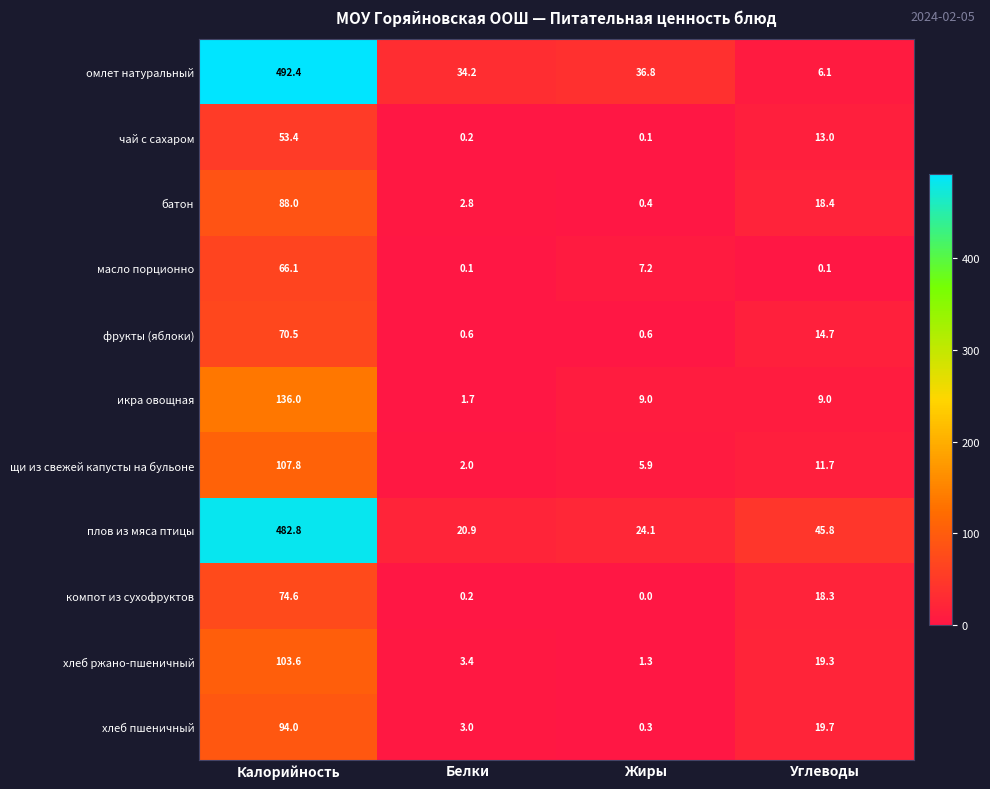

Which category has the highest value in the щи из свежей капусты на бульоне series?

Калорийность